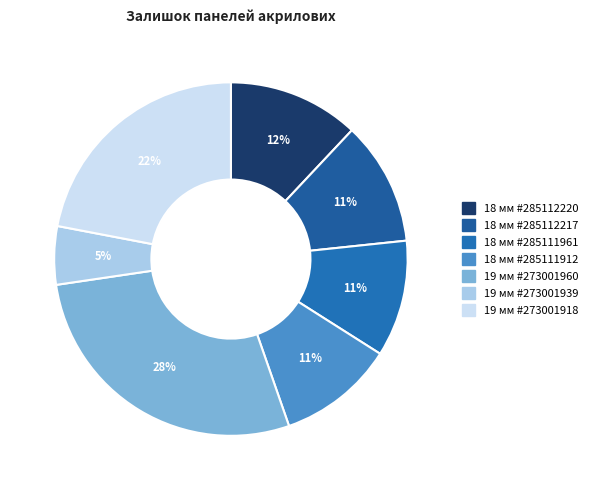

Is there any slice that represents more than half of the pie?

No